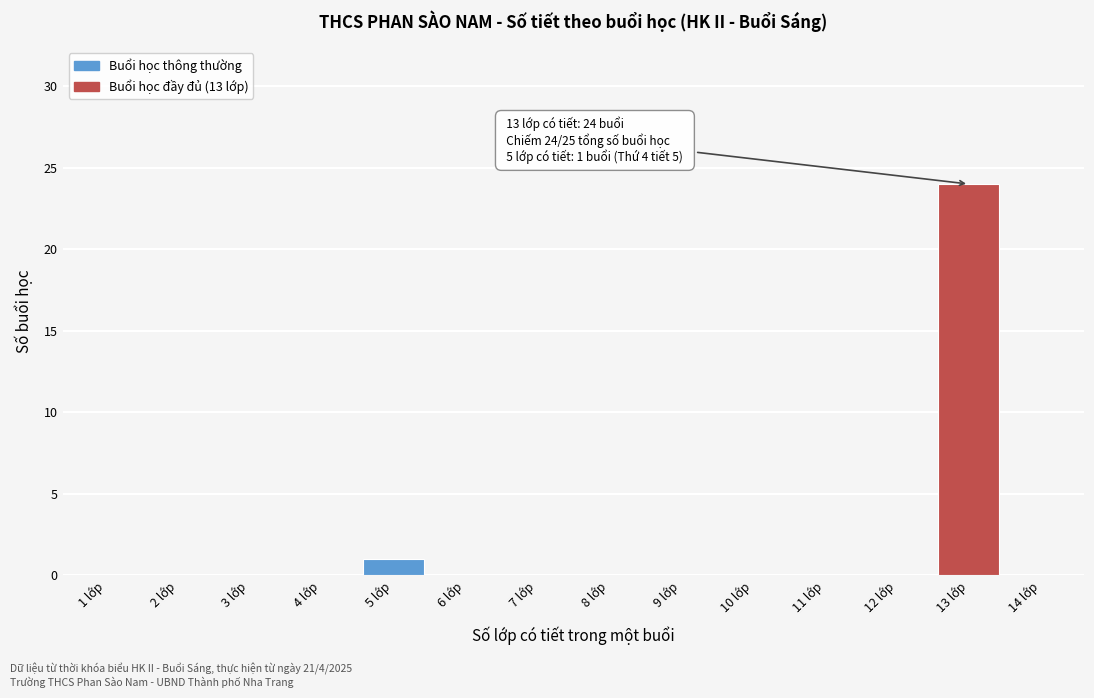

Reading right to left, extract all data points from this chart.

14 lớp=0	13 lớp=24	12 lớp=0	11 lớp=0	10 lớp=0	9 lớp=0	8 lớp=0	7 lớp=0	6 lớp=0	5 lớp=1	4 lớp=0	3 lớp=0	2 lớp=0	1 lớp=0